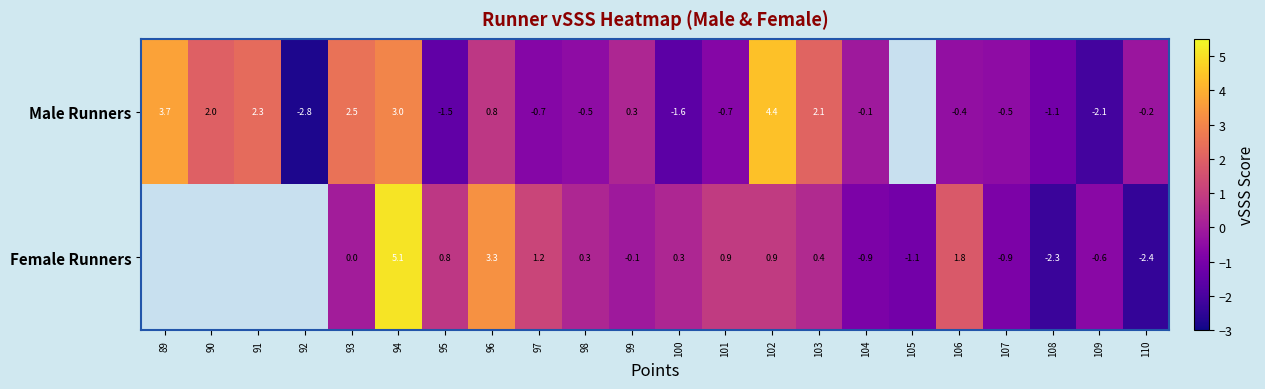

Rank the series at 98 from lowest to highest value.

Male Runners, Female Runners